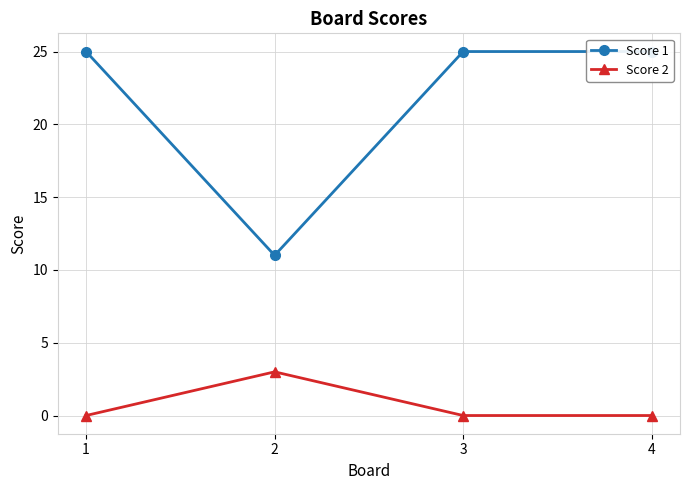

The Score 2 series shows 3 at 2. True or false?

True